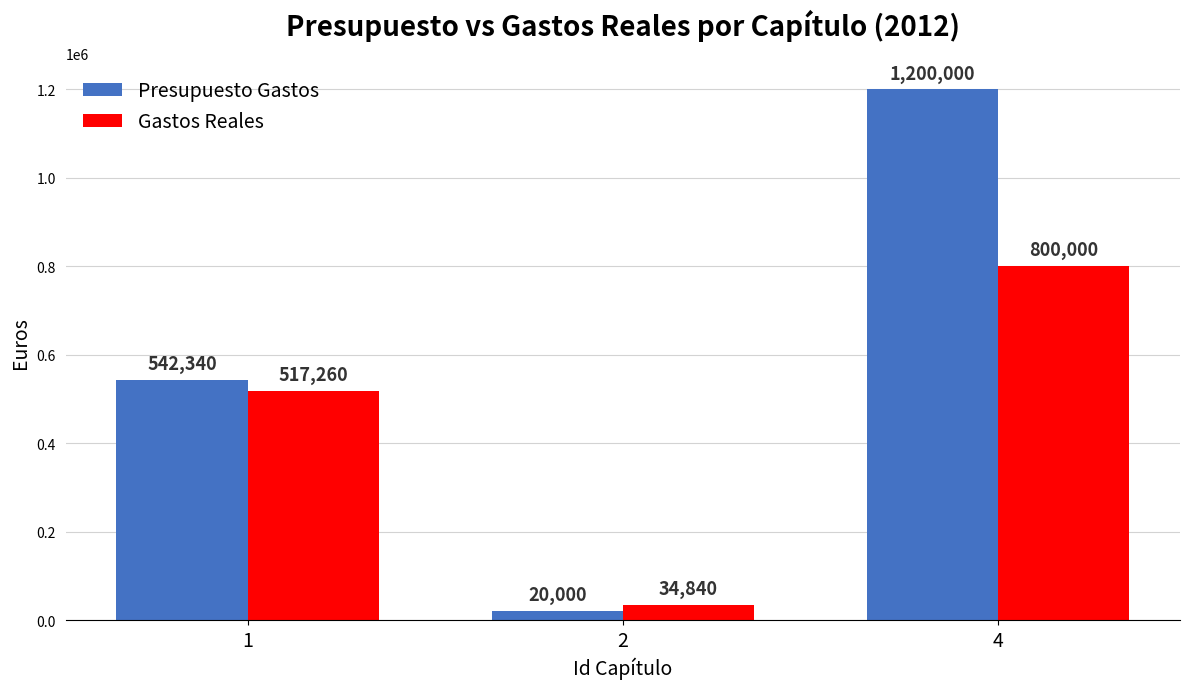

Which series has the largest total across all categories?

Presupuesto Gastos